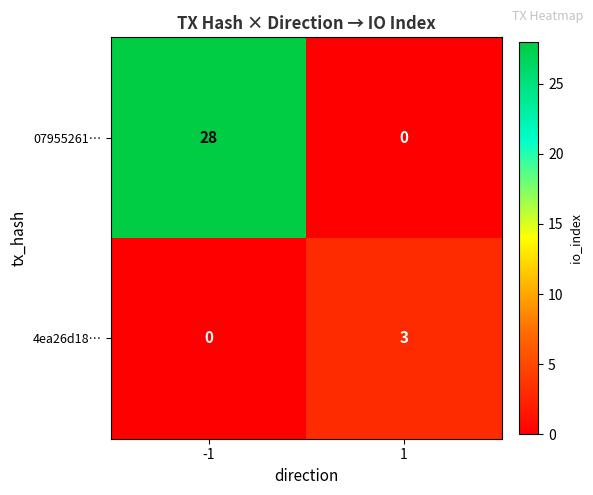

What is the spread (max minus min) of values at -1?

28